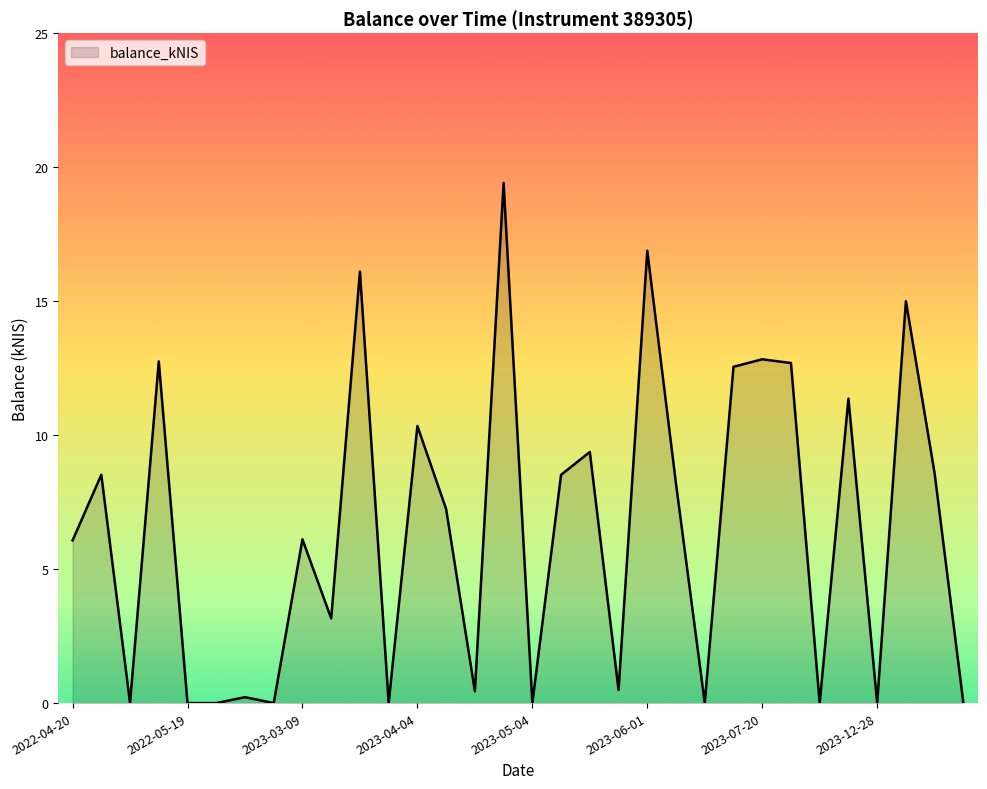

What is the difference between the maximum and minimum values?

19.4